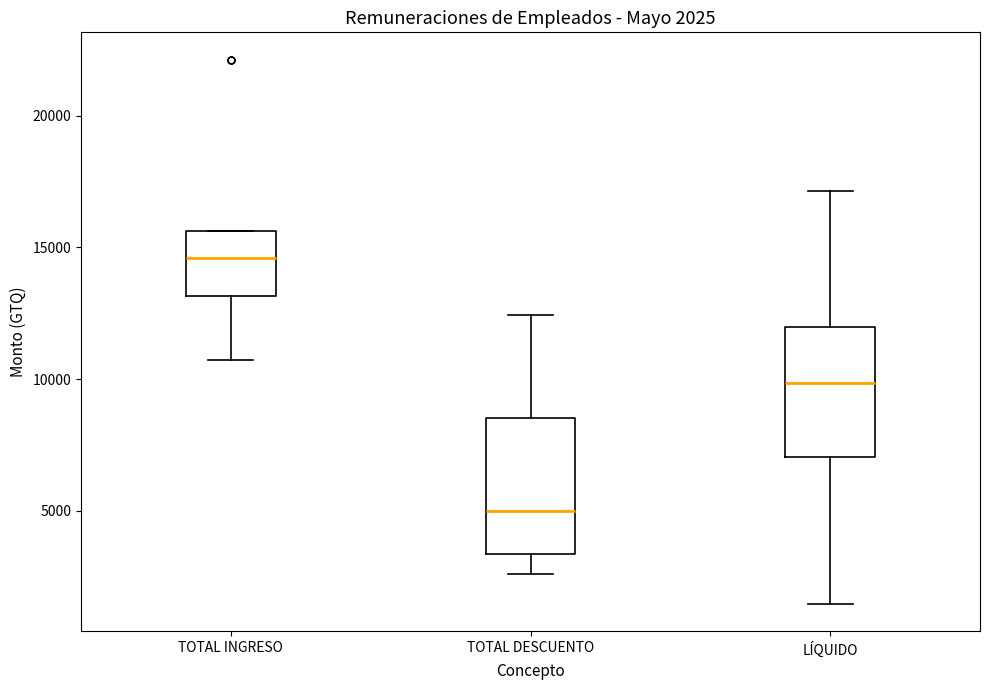

Which box's median line is the highest?

TOTAL INGRESO